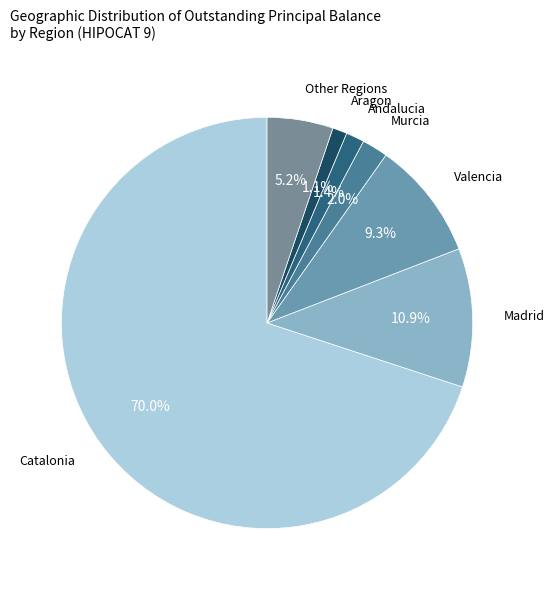

To the nearest percent, what is the difference between the largest and smallest slice percentages?

69%